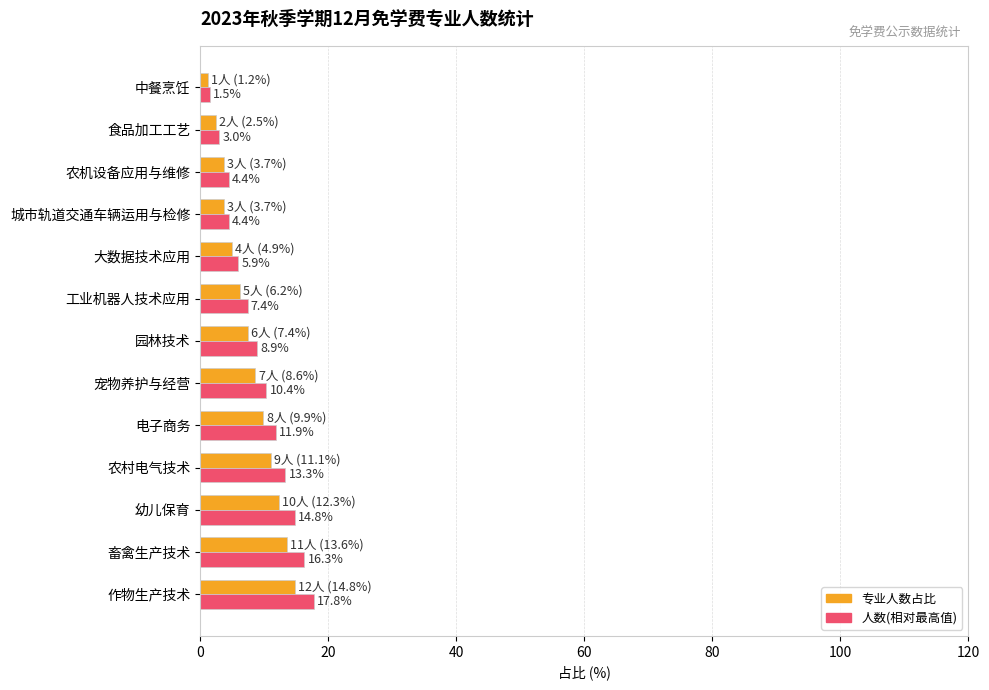

Rank the series by their average value, from lowest to highest.

专业人数占比, 人数(相对最高值)